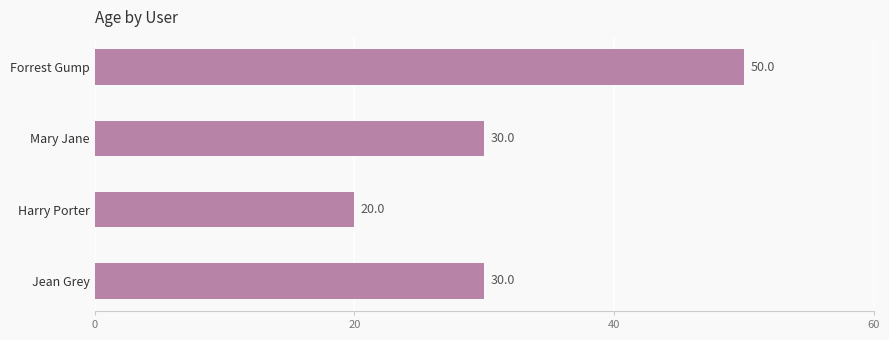

The value at Jean Grey is 49. True or false?

False